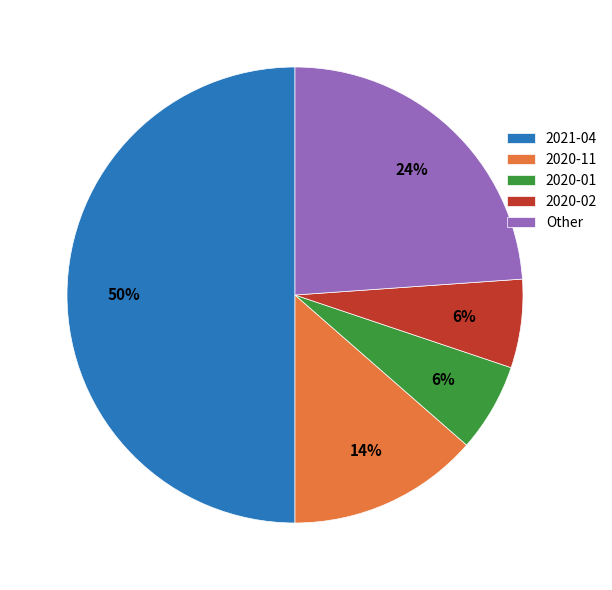

Which category has the biggest portion of the pie?

2021-04